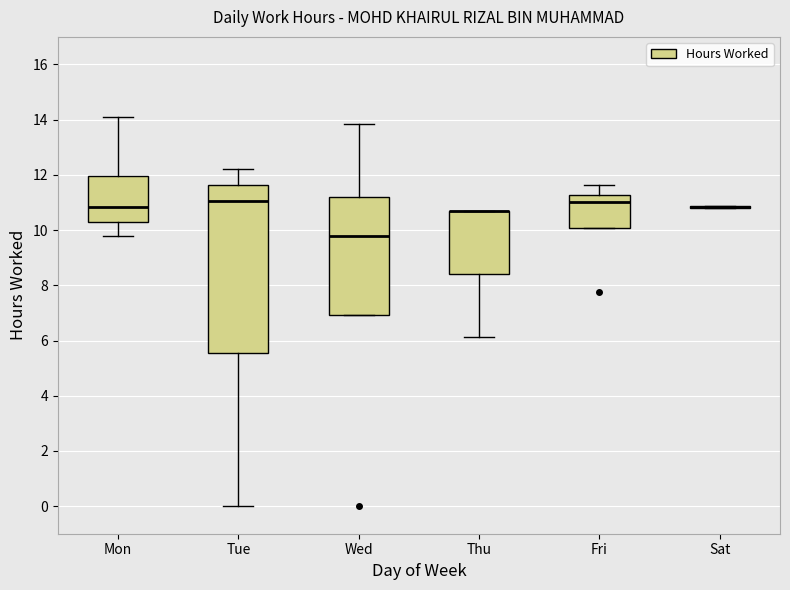

Which box is the tallest, from its lower edge to its upper edge?

Tue